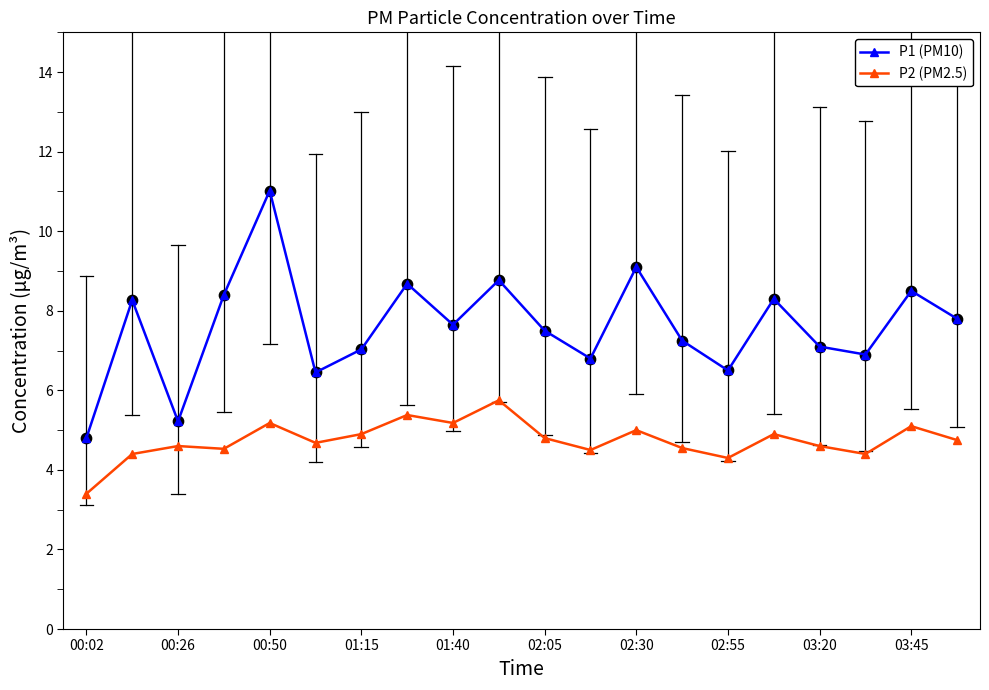

Which series has the largest total across all categories?

P1 (PM10)